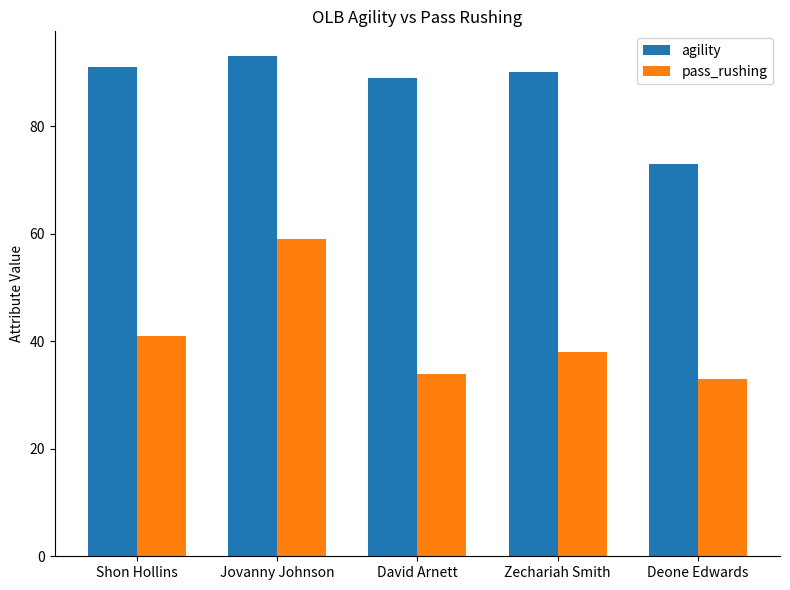

Which series has the largest range (max minus min)?

pass_rushing